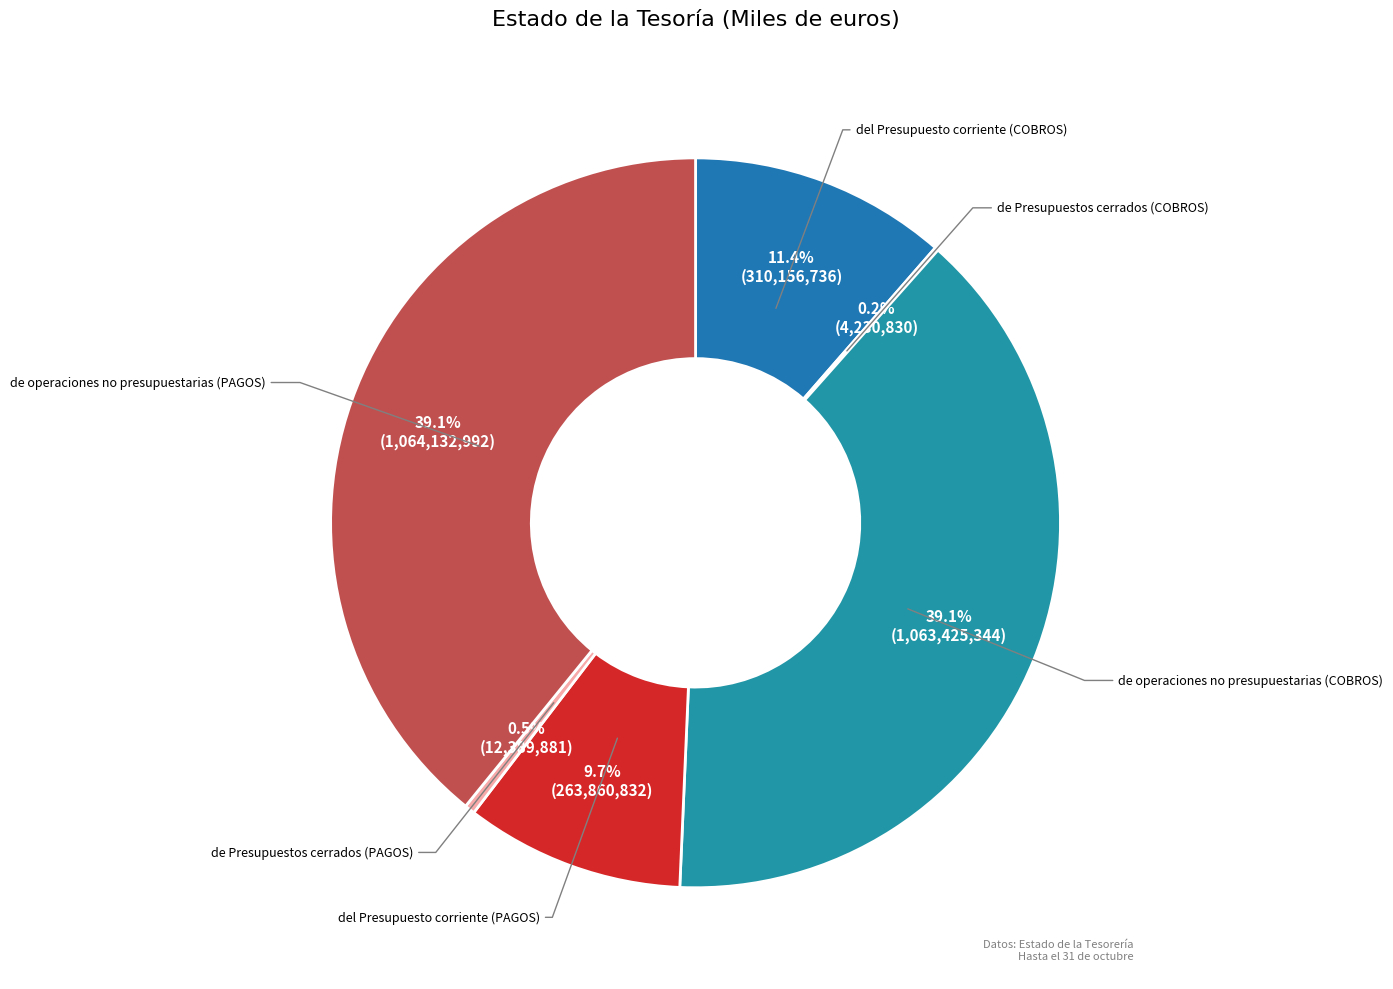

Combined, do de operaciones no presupuestarias (PAGOS) and de operaciones no presupuestarias (COBROS) account for over 50%?

Yes